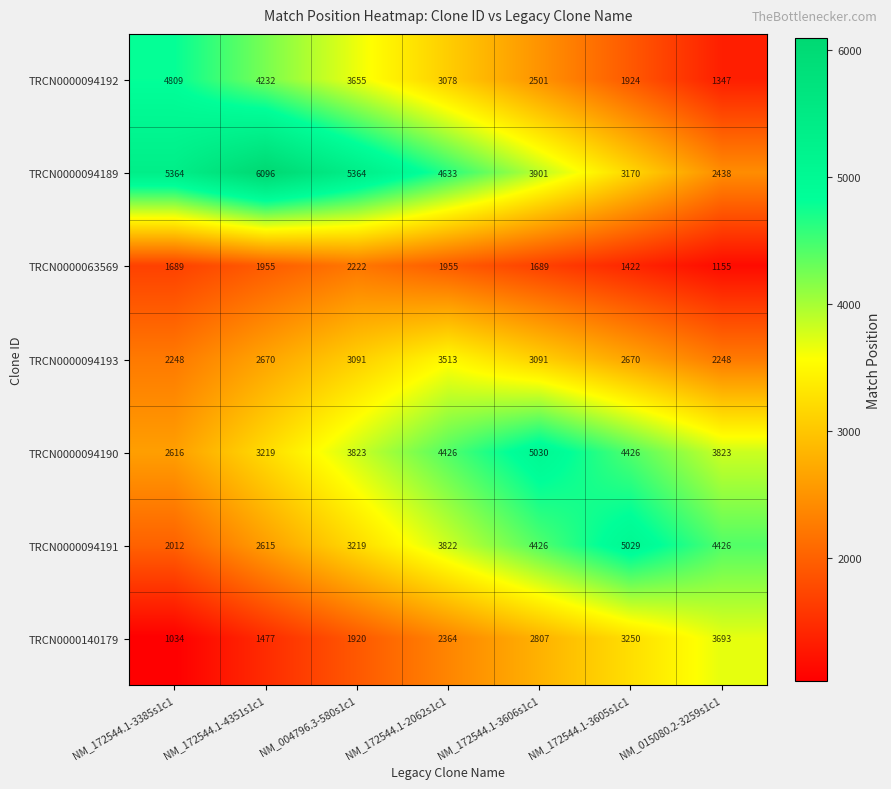

What is the minimum value shown in the chart?

1034